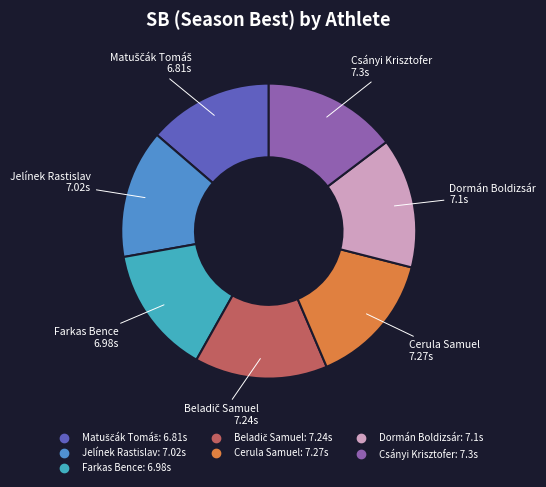

True or false: Farkas Bence accounts for 23% of the total.

False